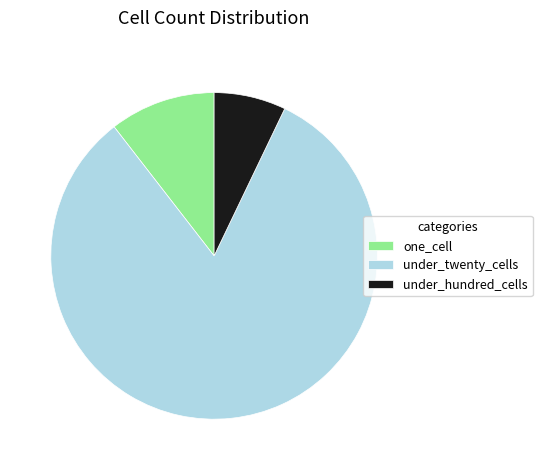

Rank the categories by value from highest to lowest.

under_twenty_cells, one_cell, under_hundred_cells